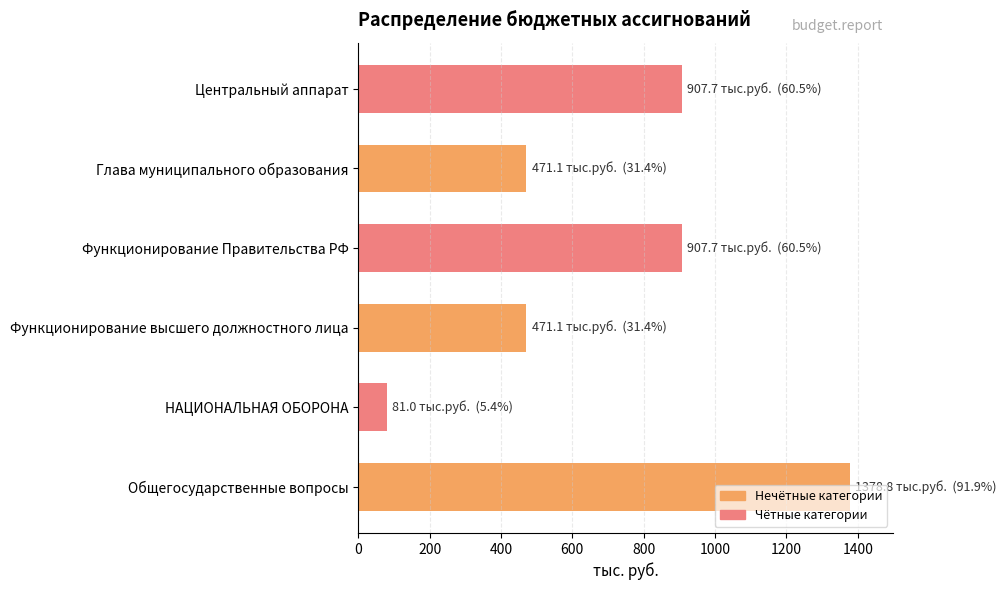

How many data points are above 907?

3